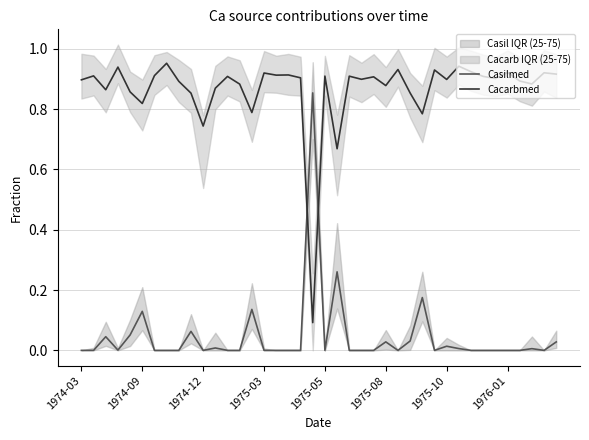

True or false: Cacarbmed and Casilmed intersect in this chart.

True